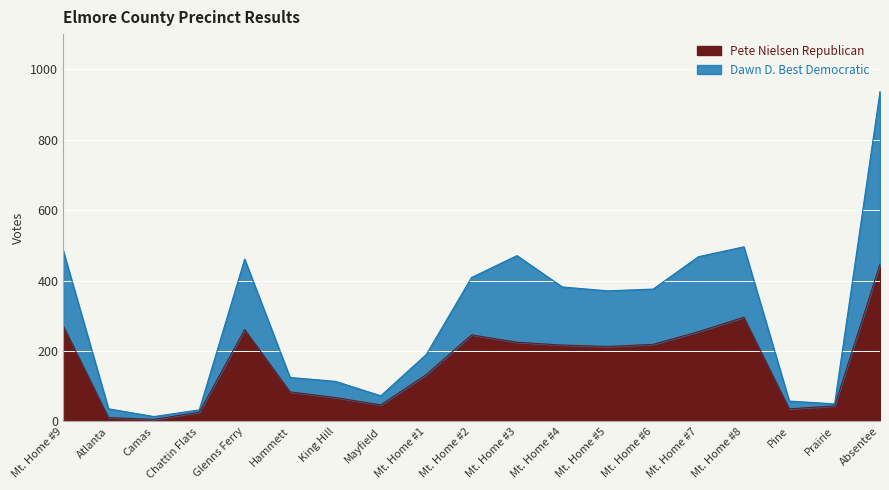

Where is Pete Nielsen Republican nearest to the value 226?

Mt. Home #3